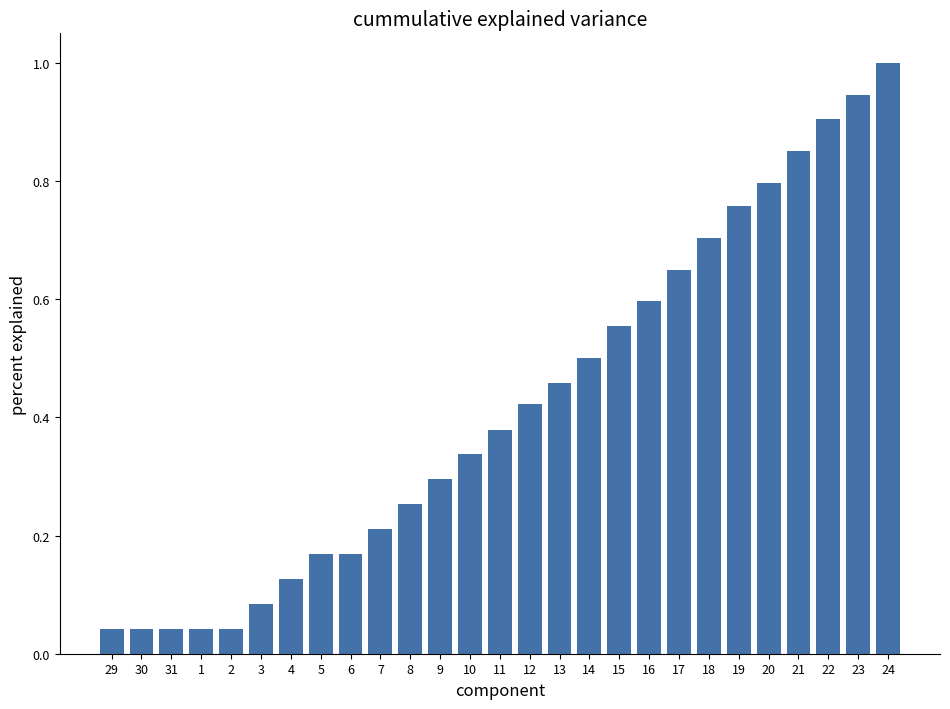

Count the number of categories in the chart.

27